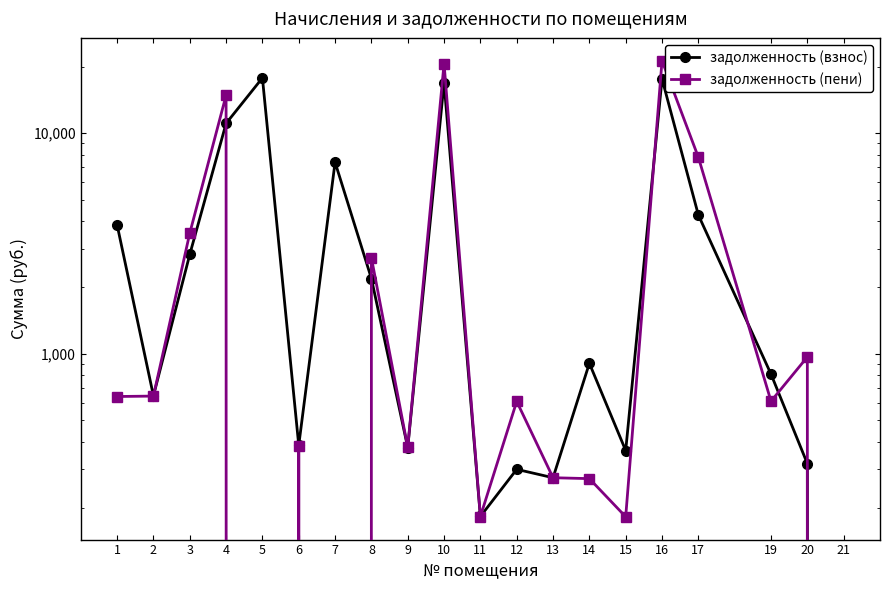

Which series ends up on top after the final intersection of задолженность (пени) and задолженность (взнос)?

задолженность (пени)